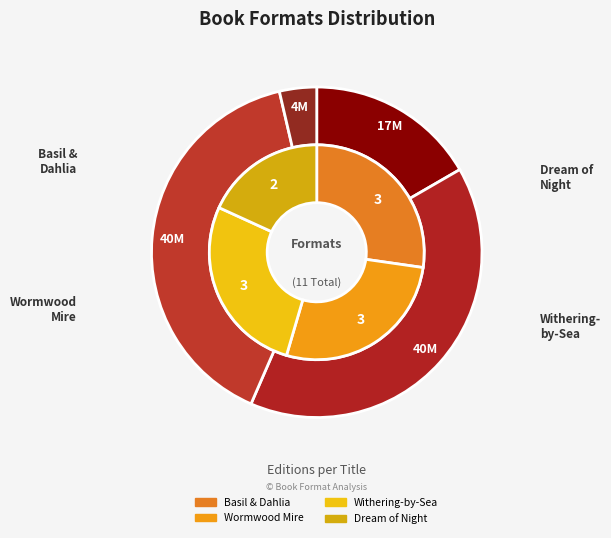

Is Basil & Dahlia the majority of the pie?

No